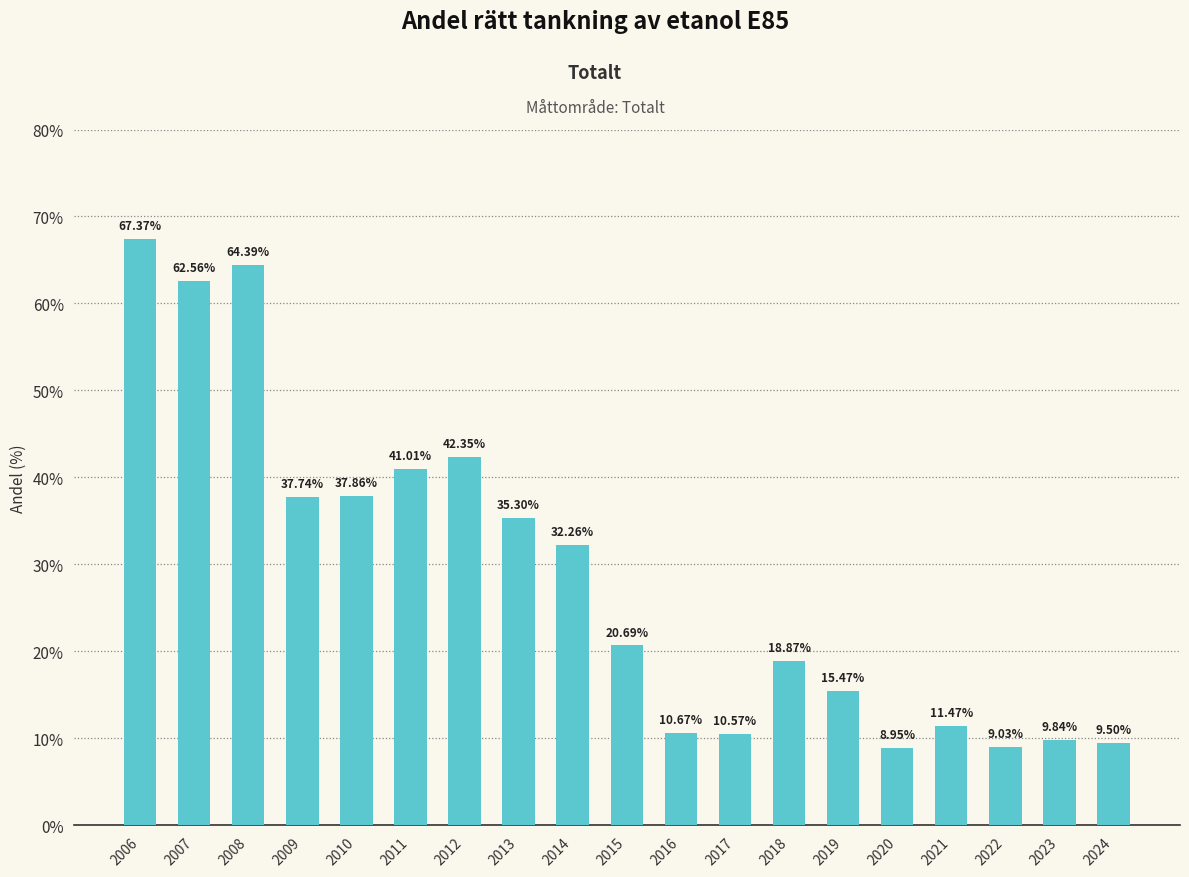

Which label corresponds to the largest value in the chart?

2006